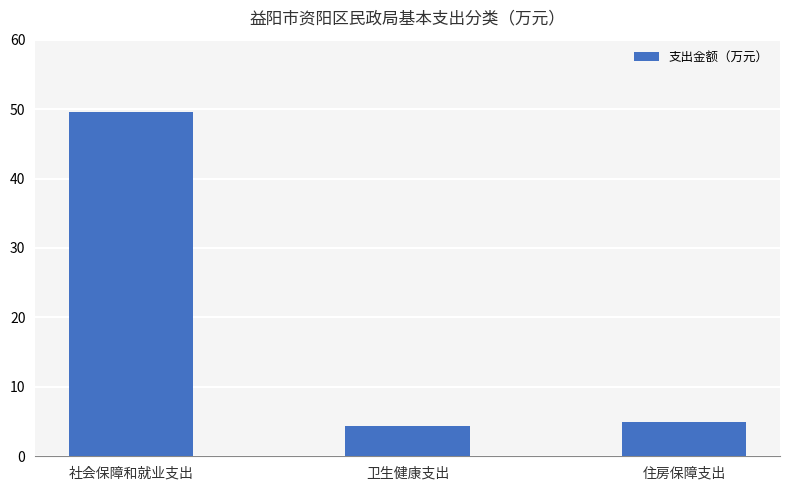

Reading right to left, list all the values displayed in this chart.

住房保障支出=5.0	卫生健康支出=4.4	社会保障和就业支出=49.6